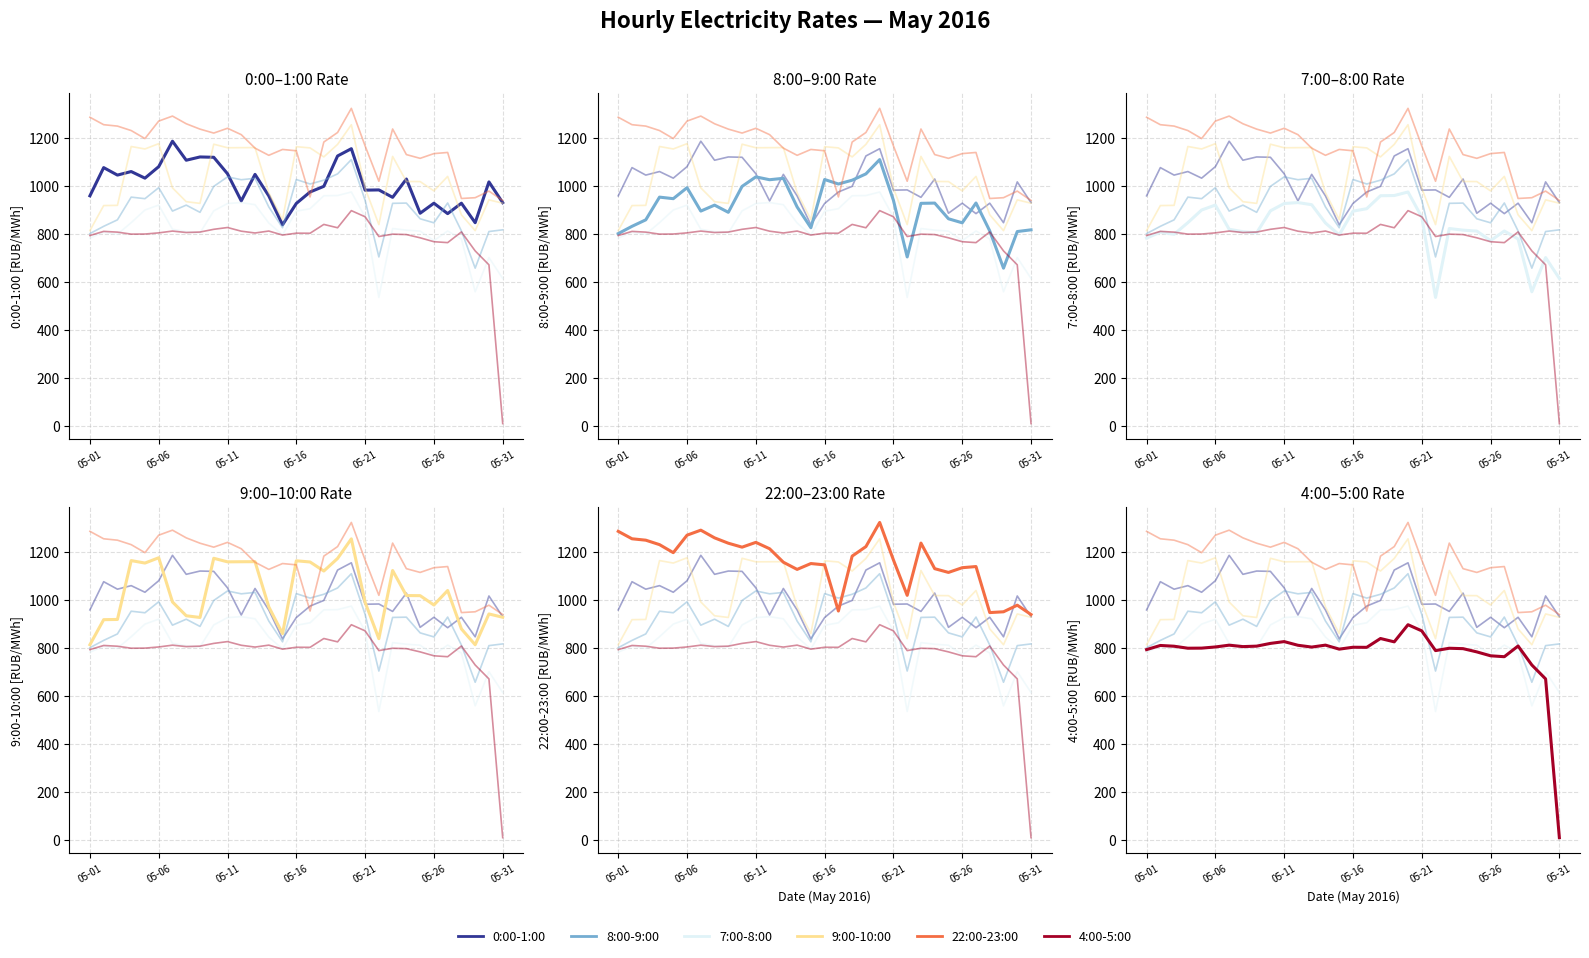

At which label does 8:00-9:00 reach its minimum?

28